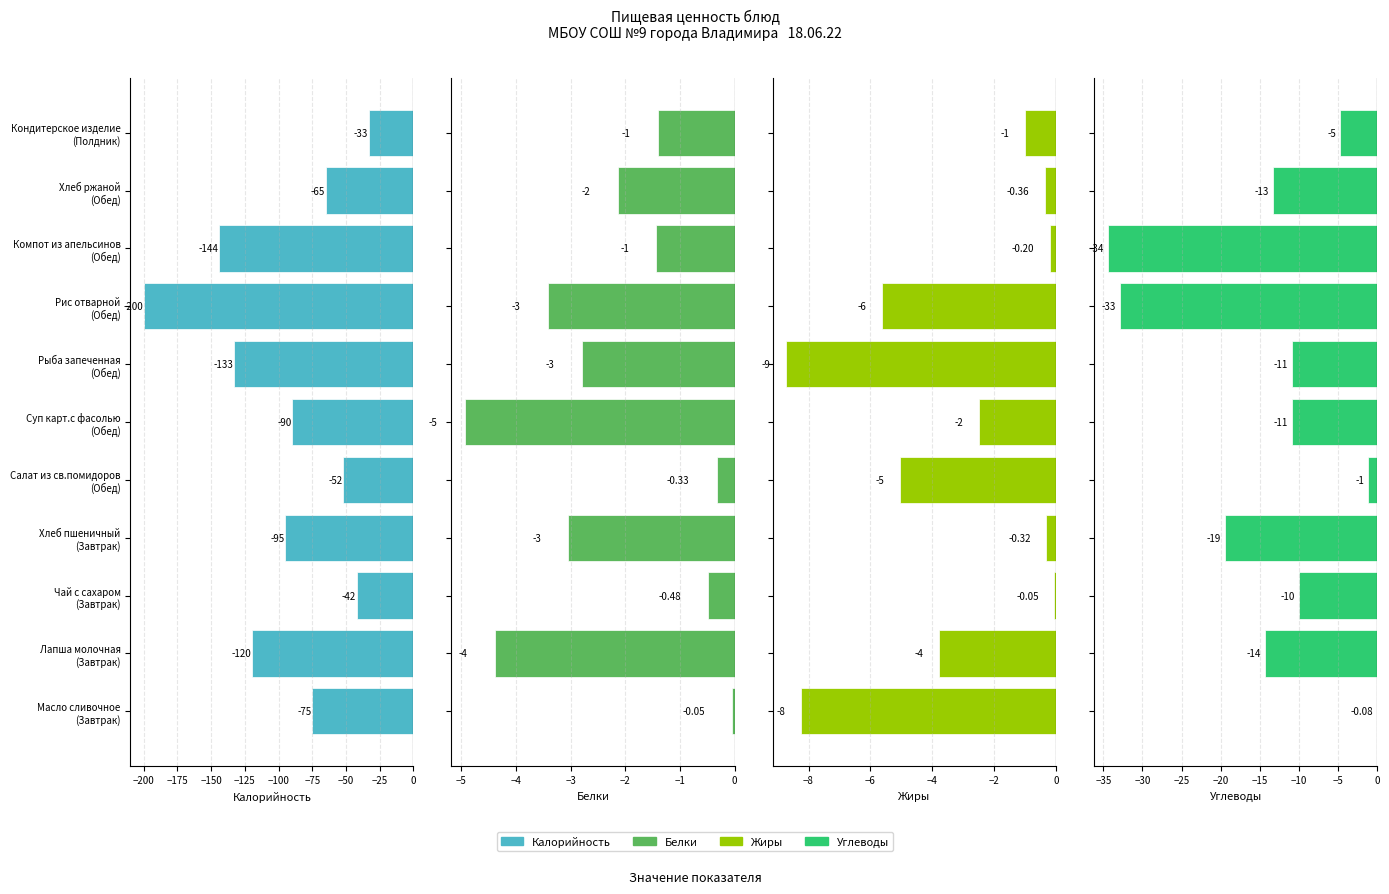

What is the difference between the second highest and minimum values in the Жиры series?

8.5